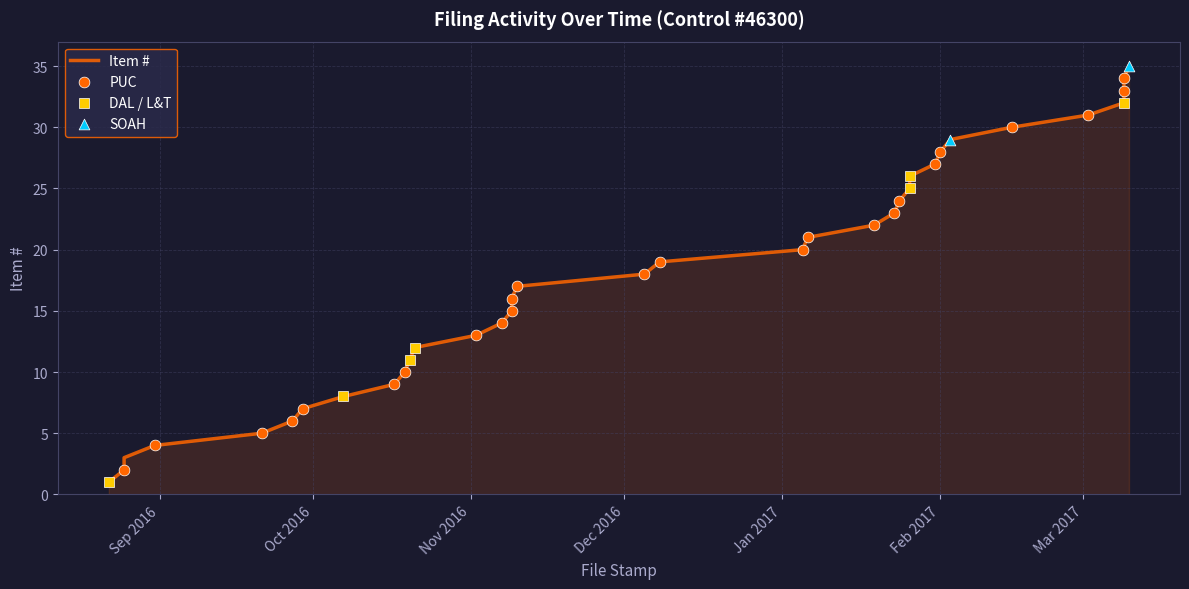

What is the change in value from 2016-12-08 to 2017-01-06?

+2